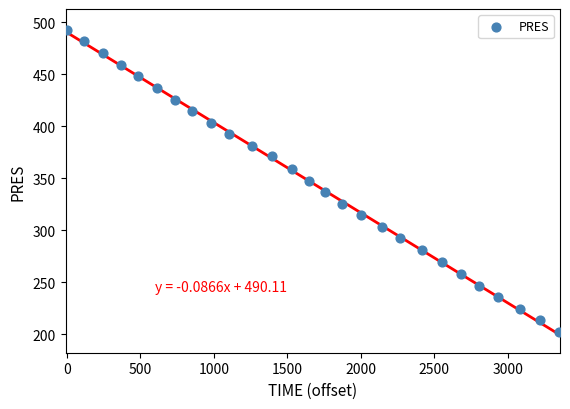

What is the range of X values (max minus min)?

3346.0